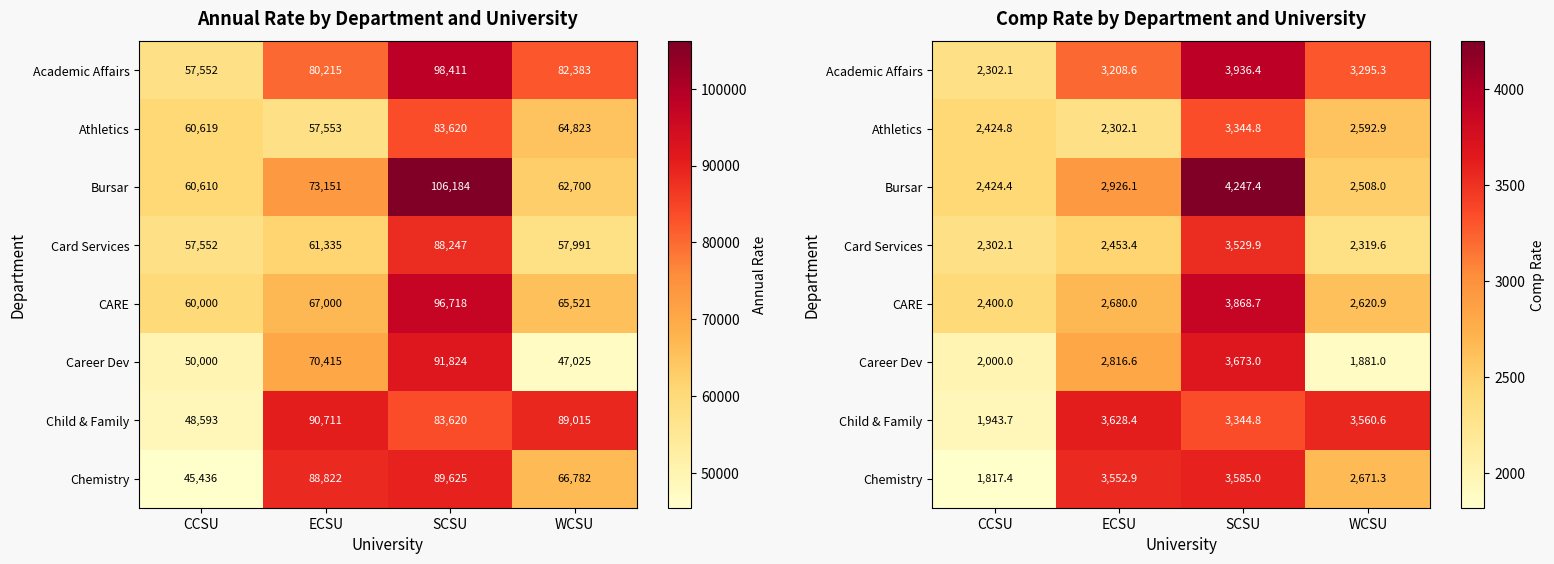

What is the total value across all series at CCSU?

17614.5